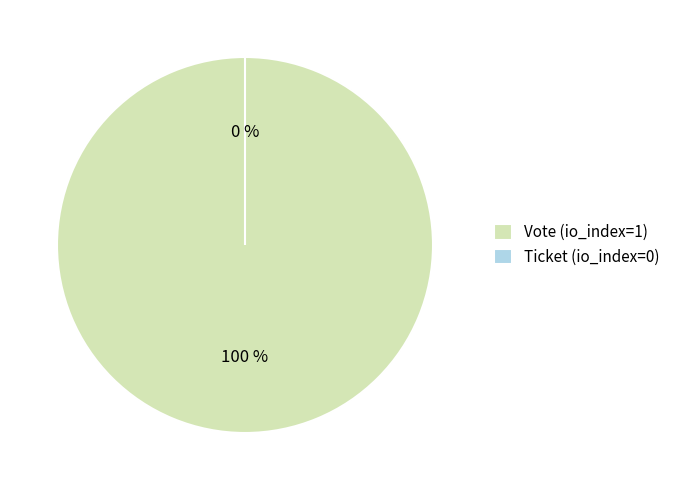

How many segments does this pie chart have?

2